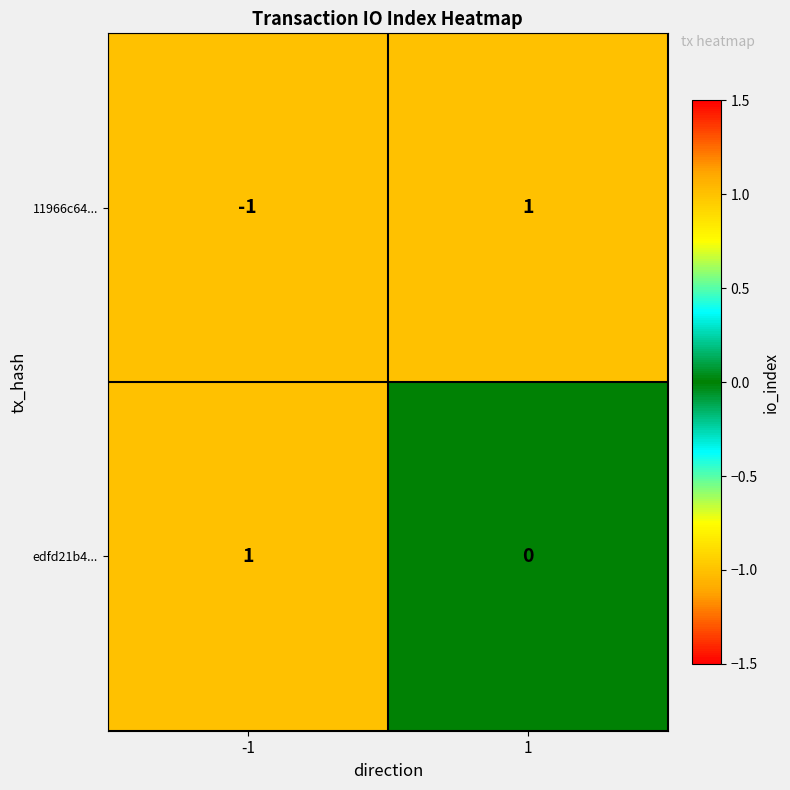

Rank the series at 1 from highest to lowest value.

11966c64..., edfd21b4...